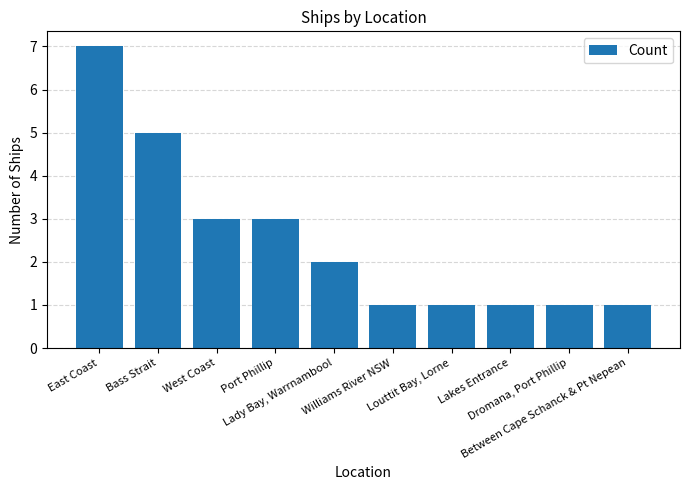

What is the smallest value displayed?

1